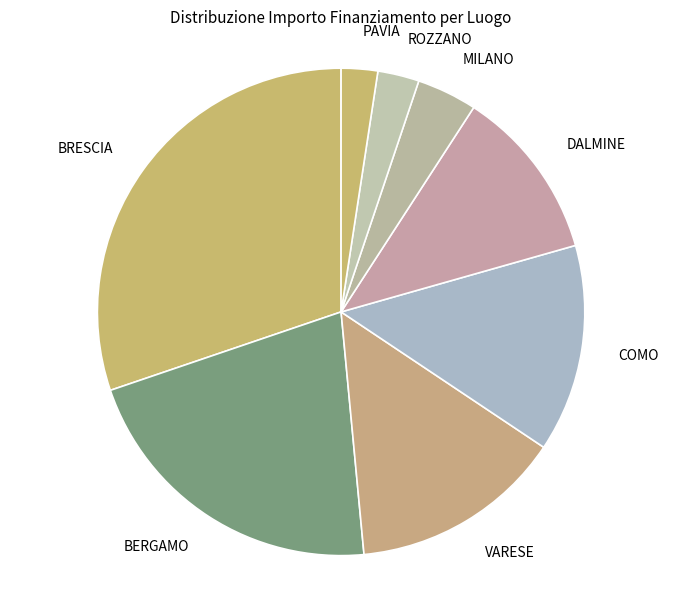

Which slice is the largest?

BRESCIA